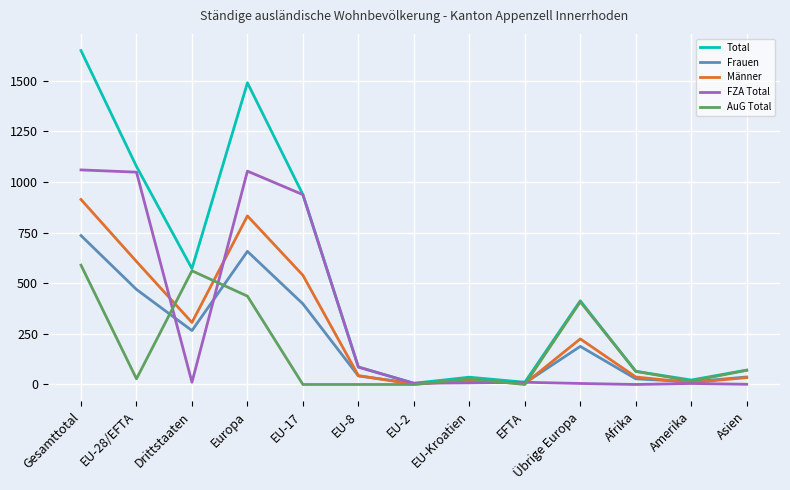

Rank the series by their maximum value, from highest to lowest.

Total, FZA Total, Männer, Frauen, AuG Total